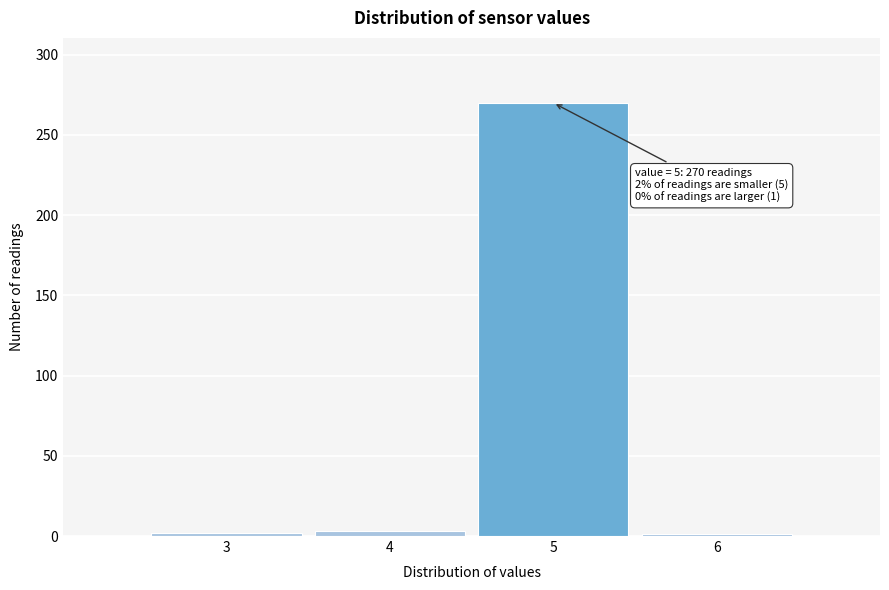

Over which range of the x-axis is the bar tallest?

4.5 to 5.5